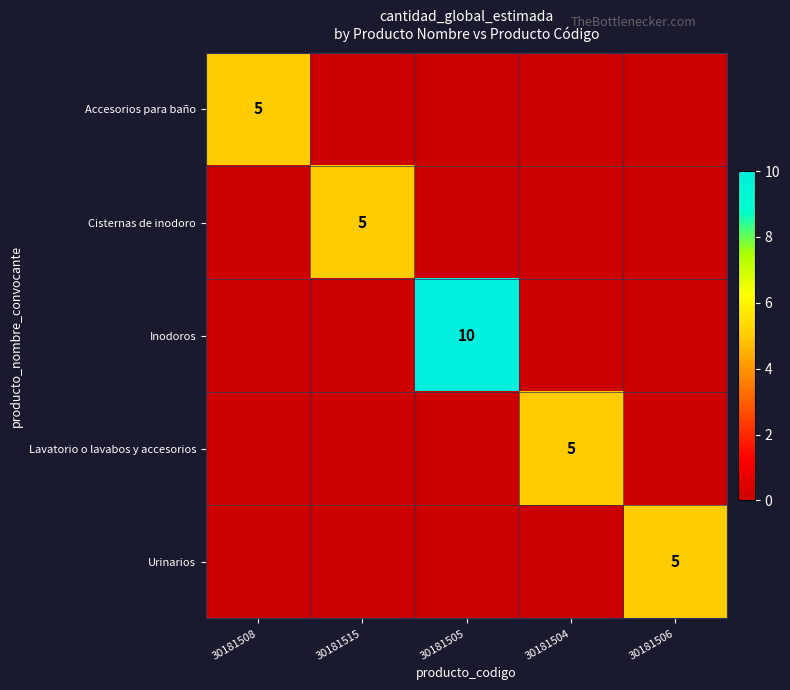

Rank the categories by Lavatorio o lavabos y accesorios value from highest to lowest.

30181504, 30181508, 30181515, 30181505, 30181506